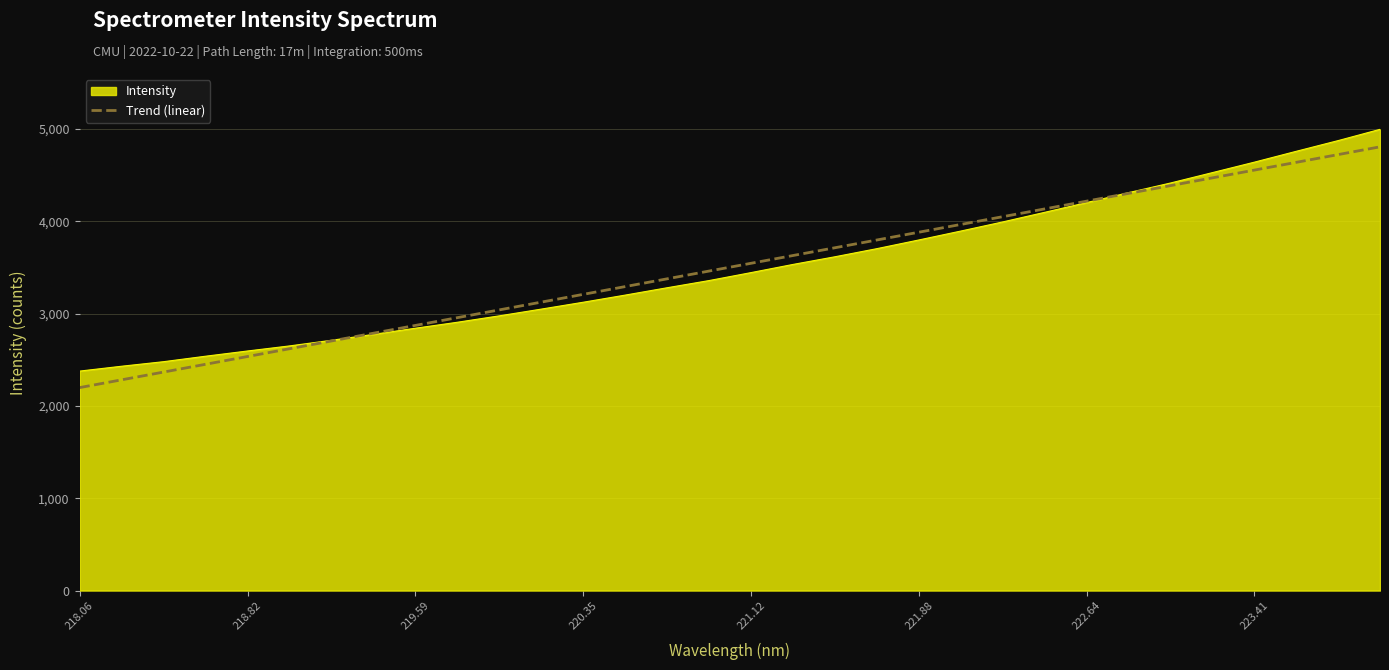

Which series has the widest spread of values?

Intensity